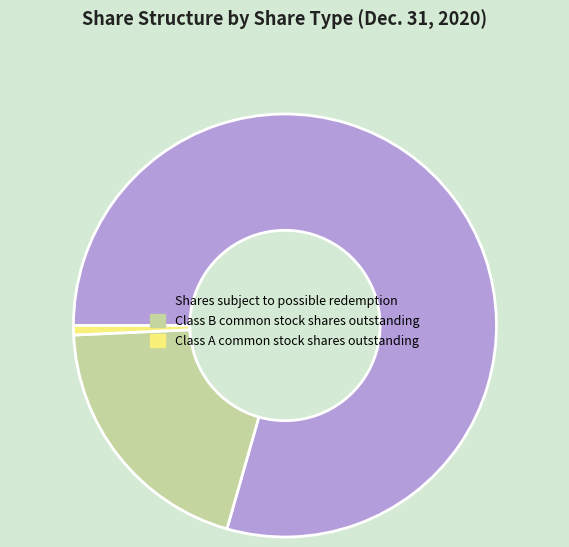

True or false: Shares subject to possible redemption accounts for 66% of the total.

False